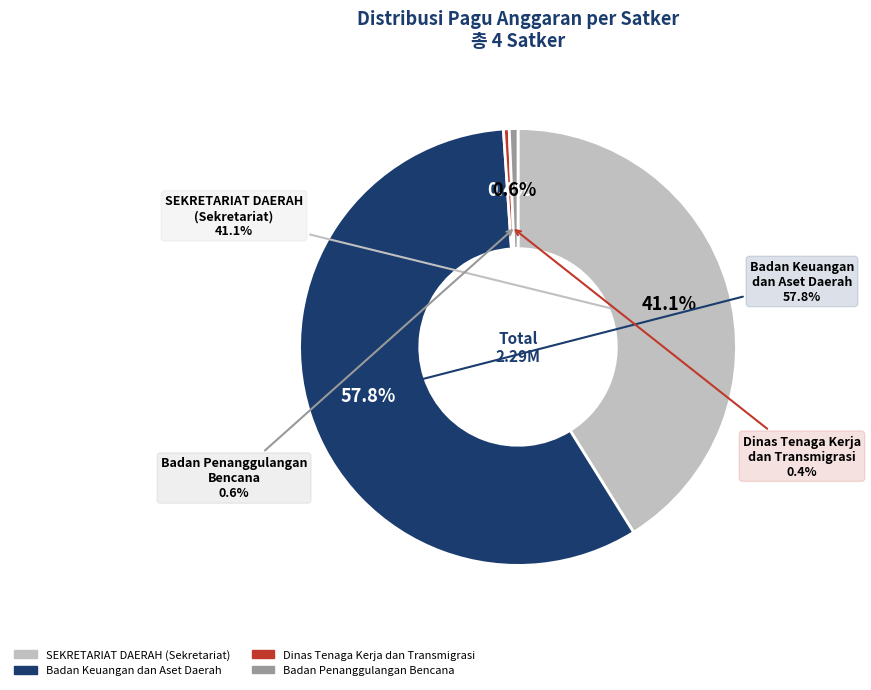

To the nearest percent, what is the difference between the largest and smallest slice percentages?

58%